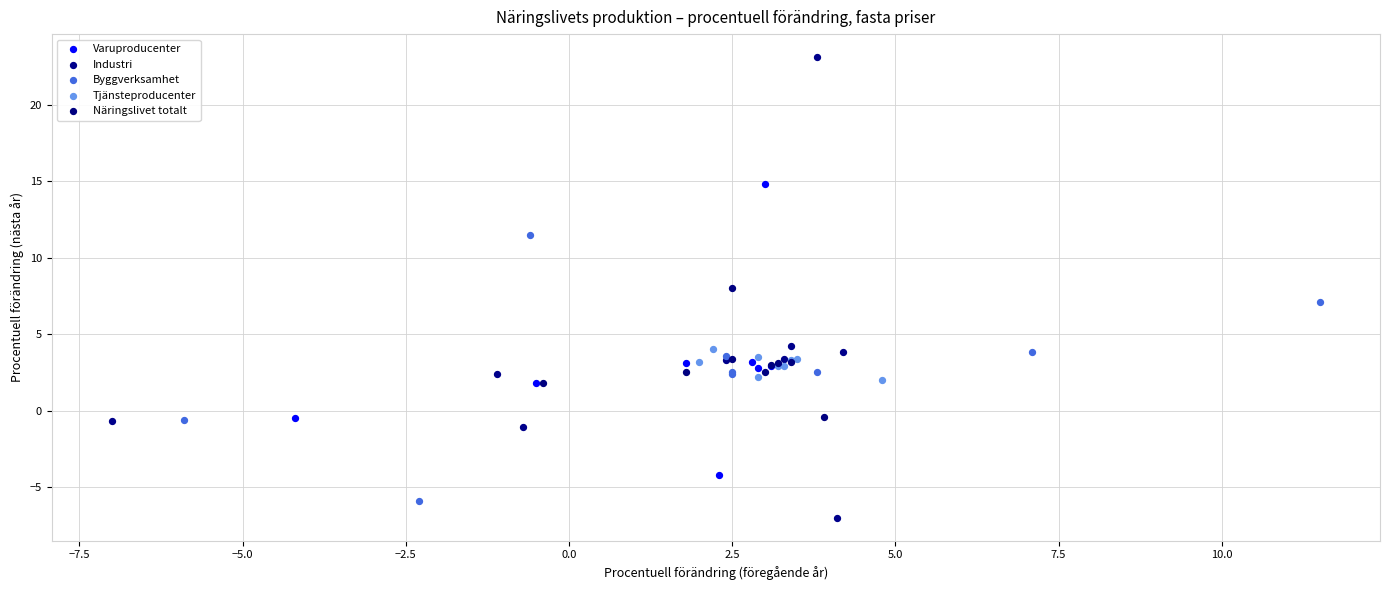

Which series reaches the maximum Y coordinate?

Industri